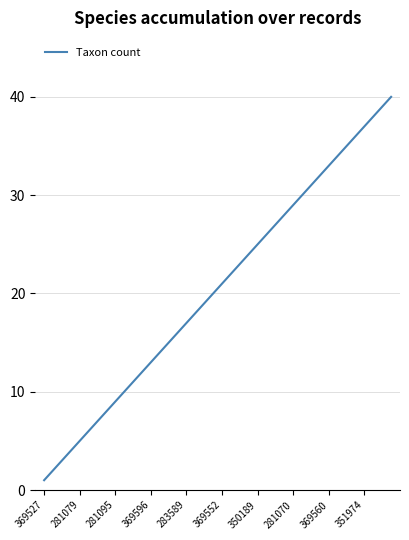

What is the maximum value shown in the chart?

40